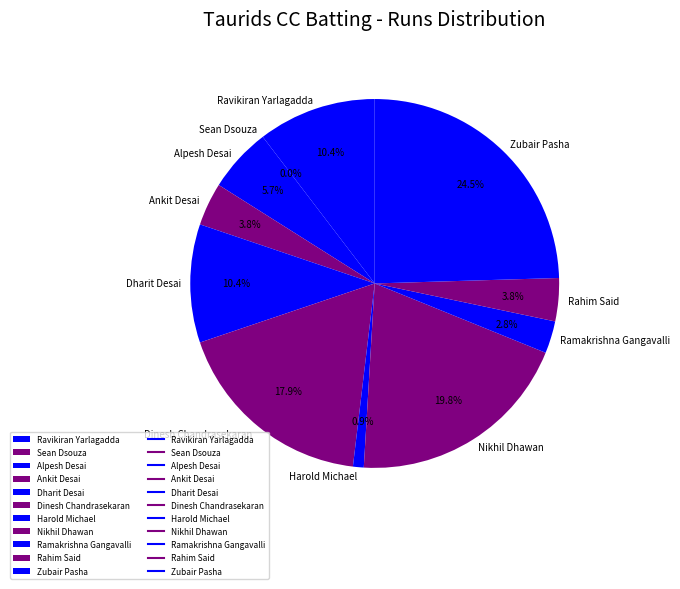

Which category has the smallest portion of the pie?

Sean Dsouza